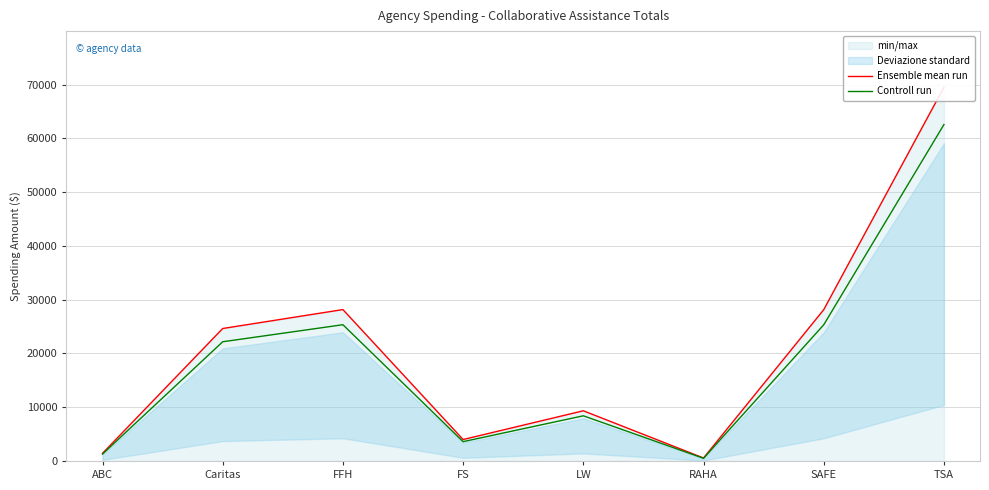

Which category has the lowest value across all series?

RAHA